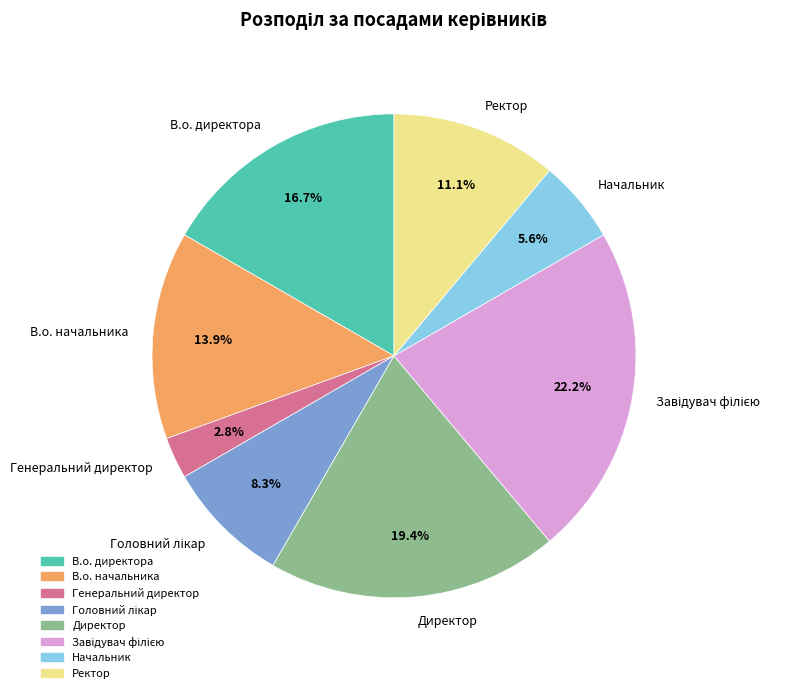

Which category has the smallest portion of the pie?

Генеральний директор